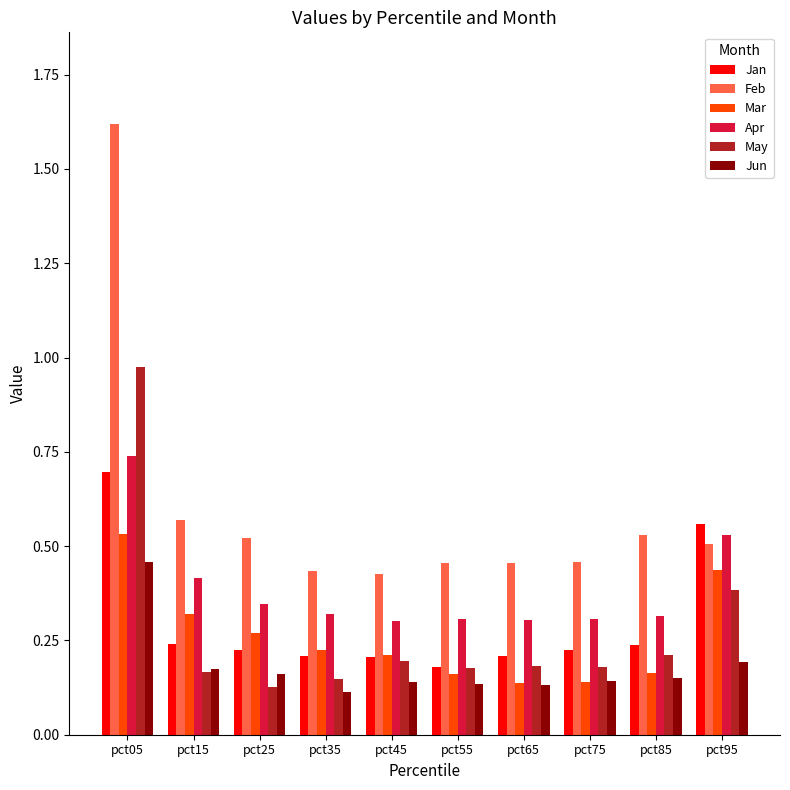

What is the sum of all Jan values?

3.0